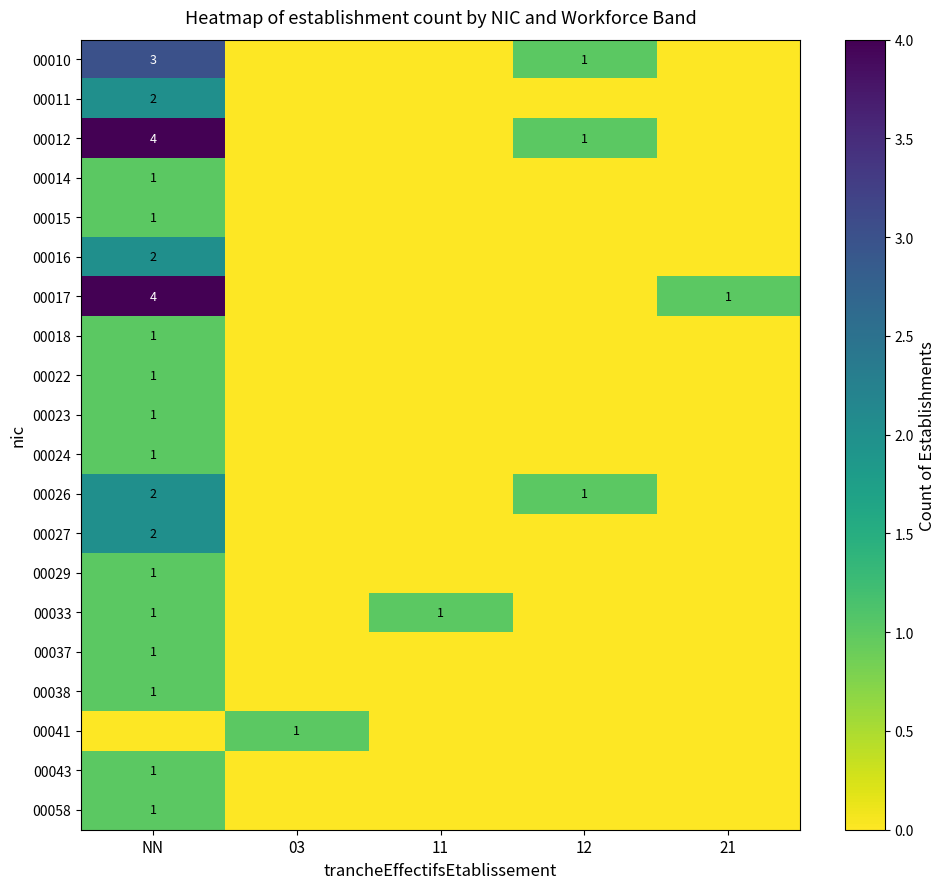

The value of 00011 at NN is 2. True or false?

True